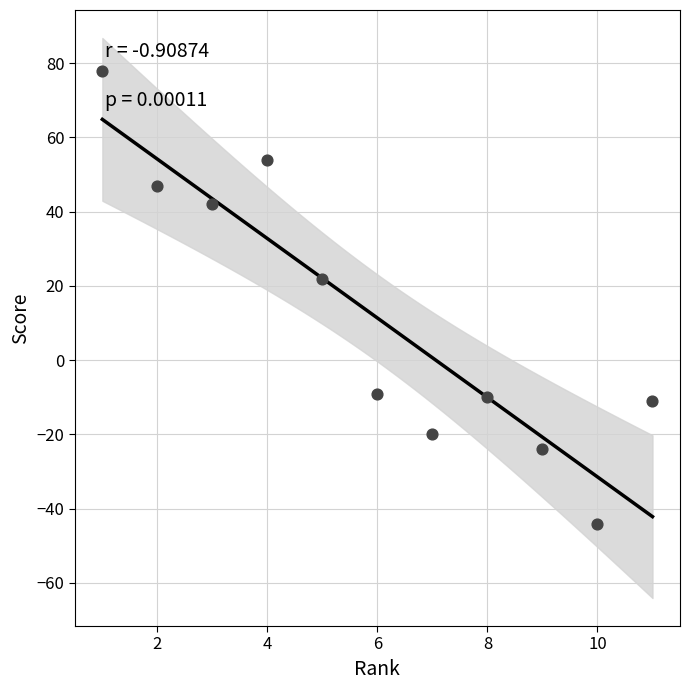

What Y value in the scatter plot is closest to 17?

22